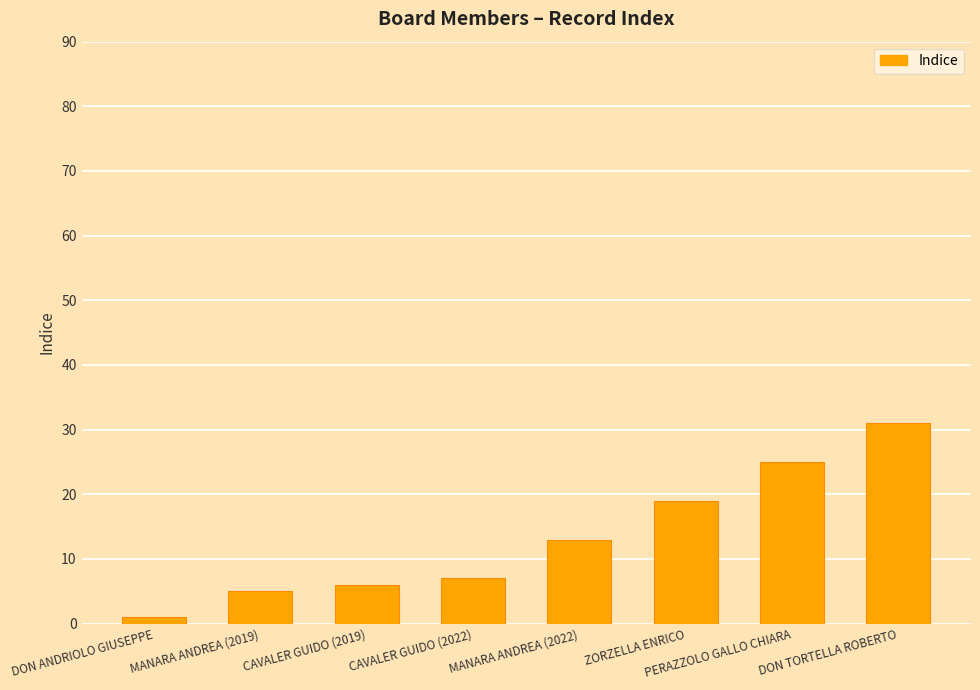

Reading left to right, list all the values displayed in this chart.

1	5	6	7	13	19	25	31